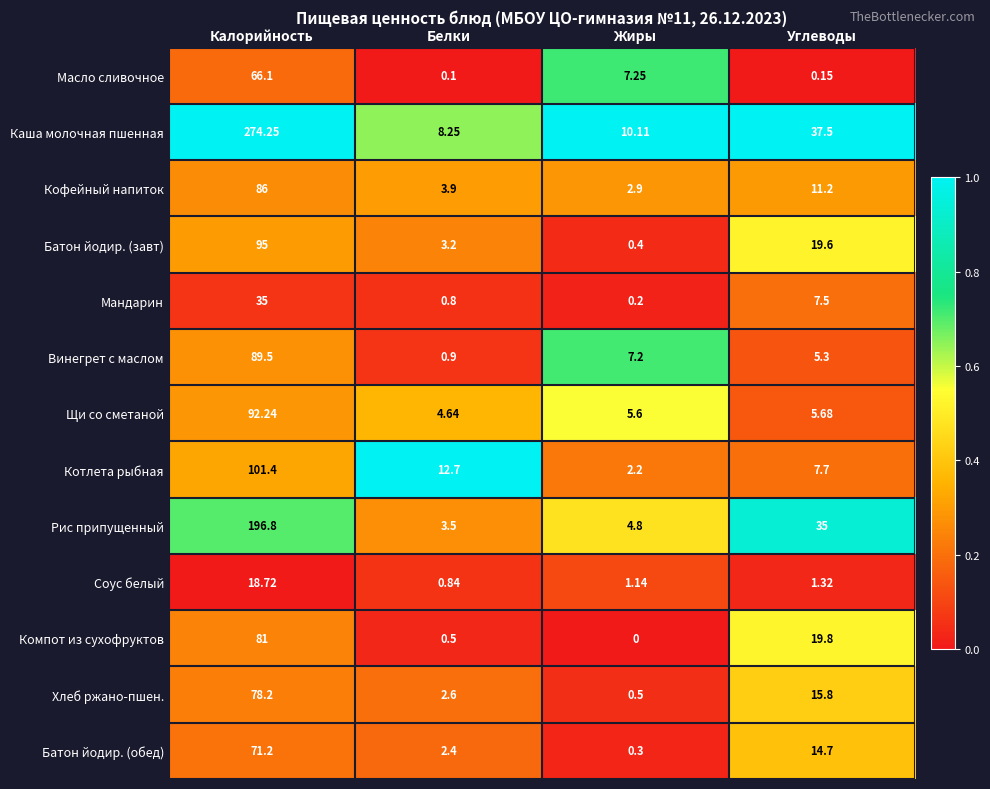

At Белки, list the series in order from largest to smallest.

Котлета рыбная, Каша молочная пшенная, Щи со сметаной, Кофейный напиток, Рис припущенный, Батон йодир. (завт), Хлеб ржано-пшен., Батон йодир. (обед), Винегрет с маслом, Соус белый, Мандарин, Компот из сухофруктов, Масло сливочное